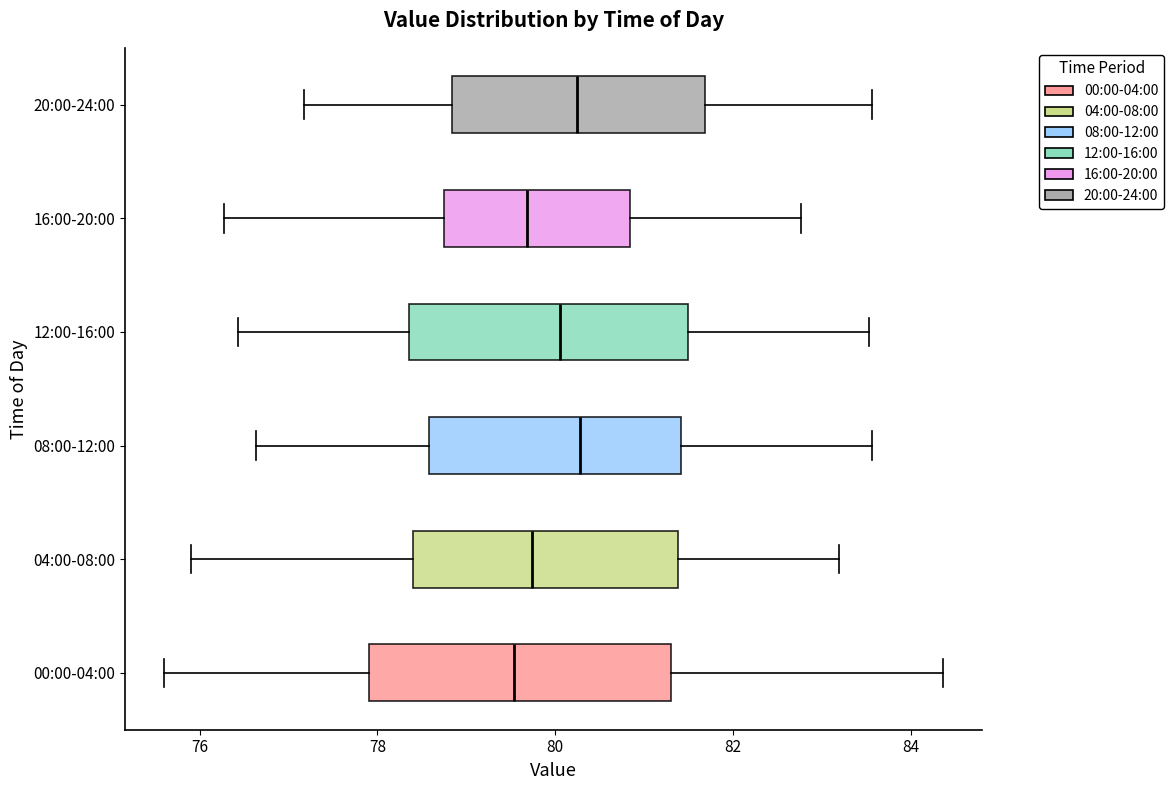

Comparing the boxes themselves (not the whiskers), which one is the widest?

00:00-04:00